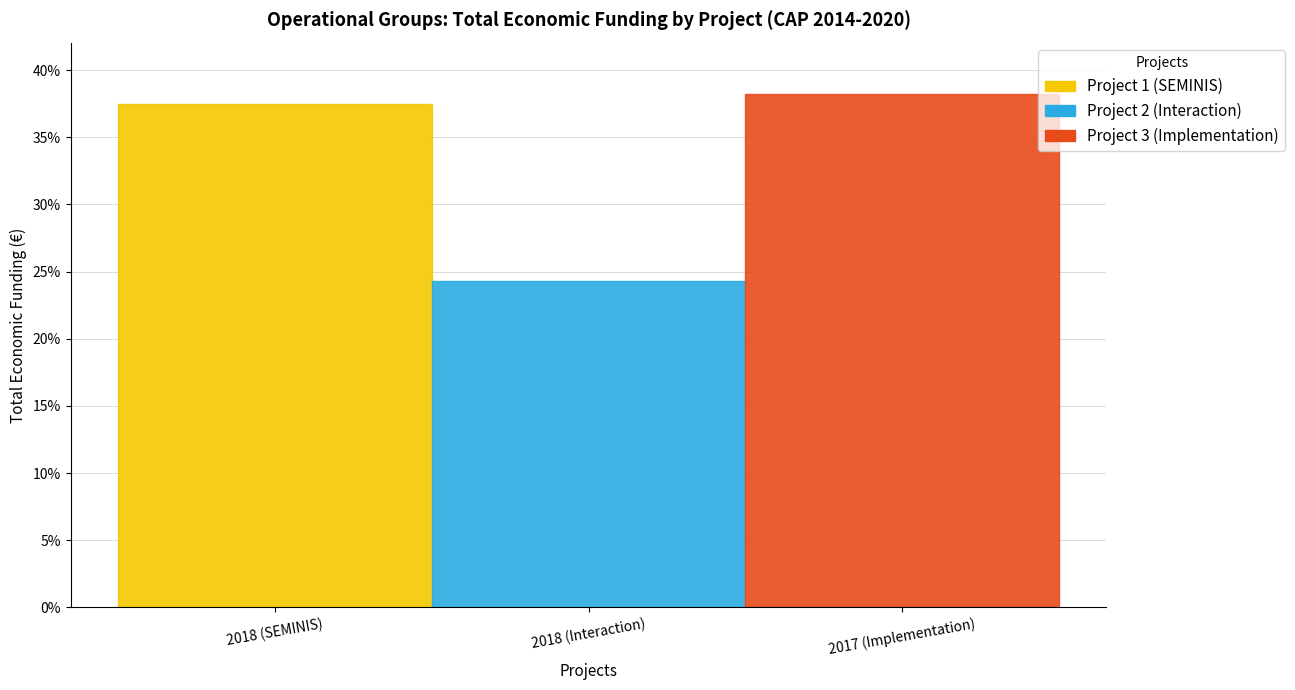

Reading left to right, list all the values displayed in this chart.

4139393	2685474	4222425